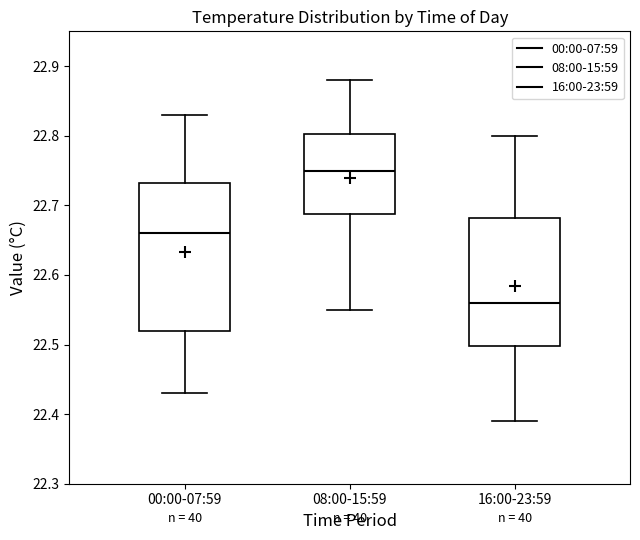

Where does the lower whisker of the box for 08:00-15:59 end on the y-axis? The values are not printed on the chart, so give them approximately, as read against the axis.

22.55